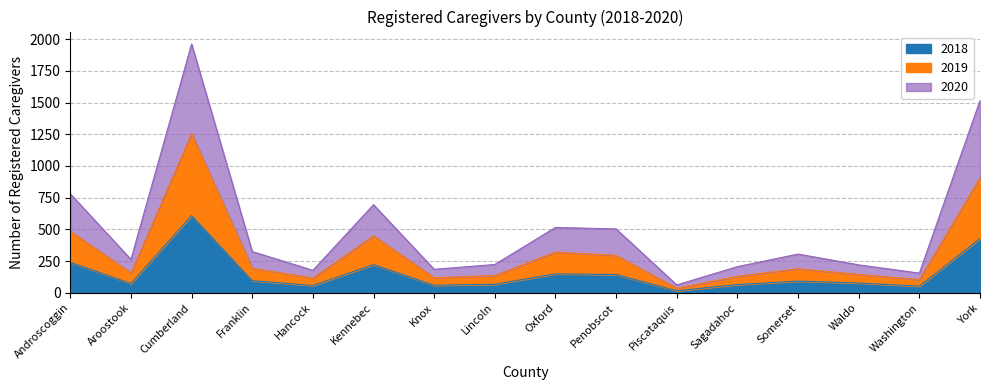

Where is the first local minimum for 2018?

Aroostook